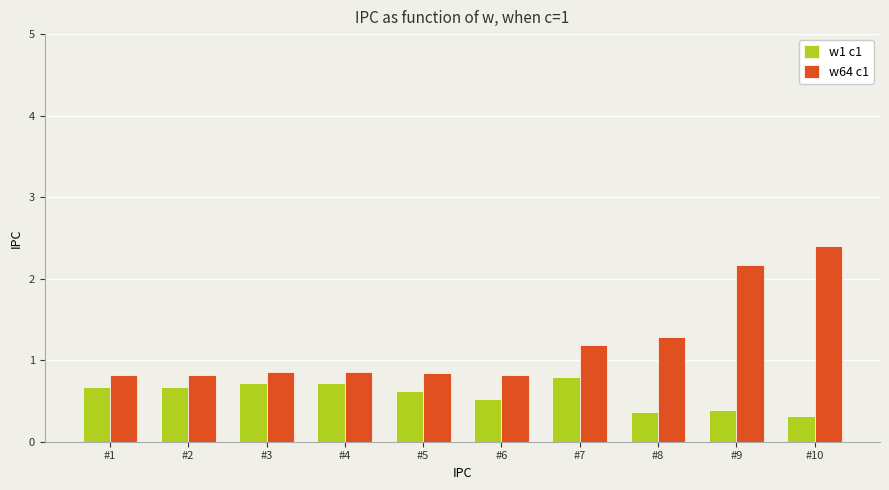

List the series in order of their peak value, highest first.

w64 c1, w1 c1